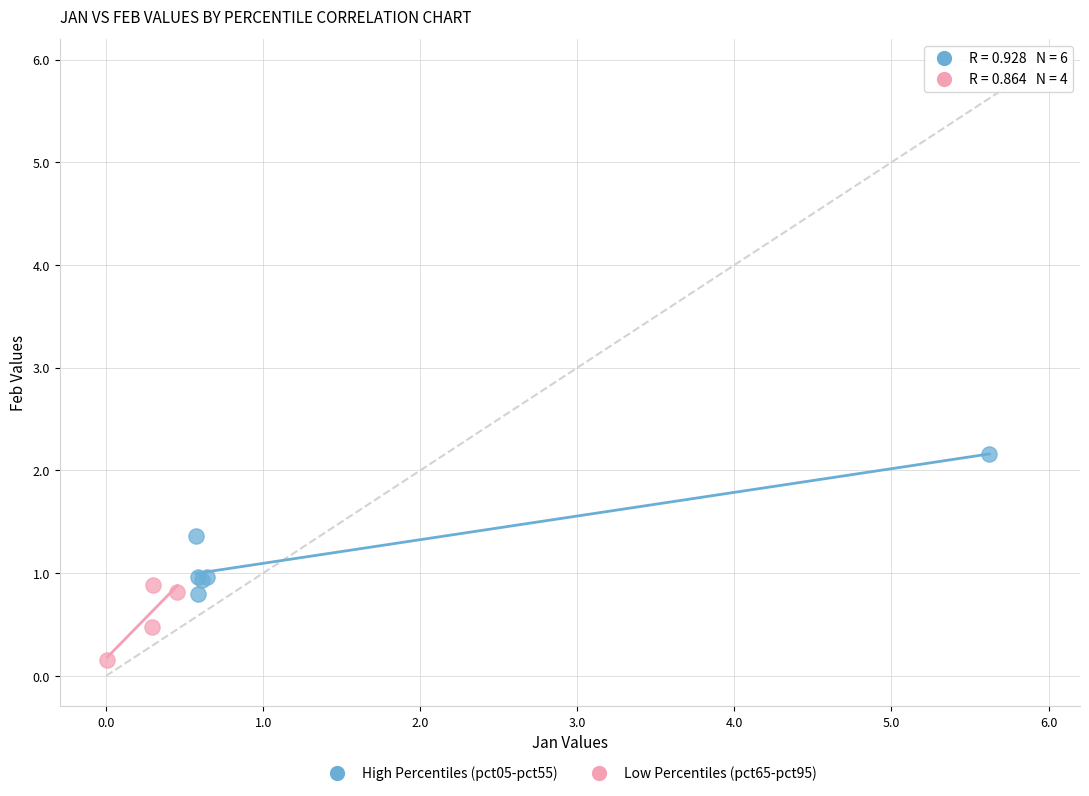

Which series reaches the minimum Y coordinate?

Low Percentiles (pct65-pct95)